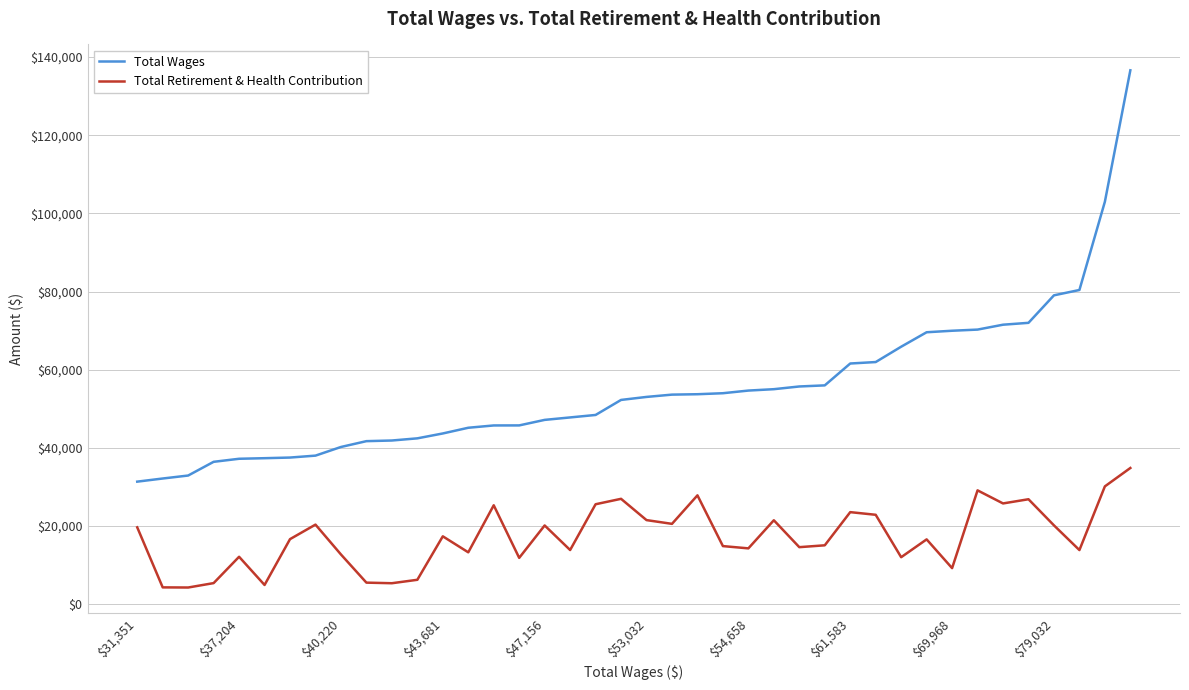

What is the smallest value displayed?

4258